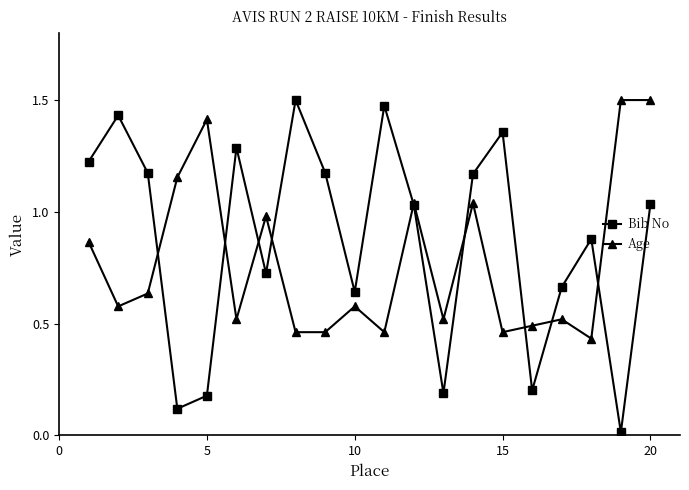

How many interior local valleys does the Bib No series have?

6